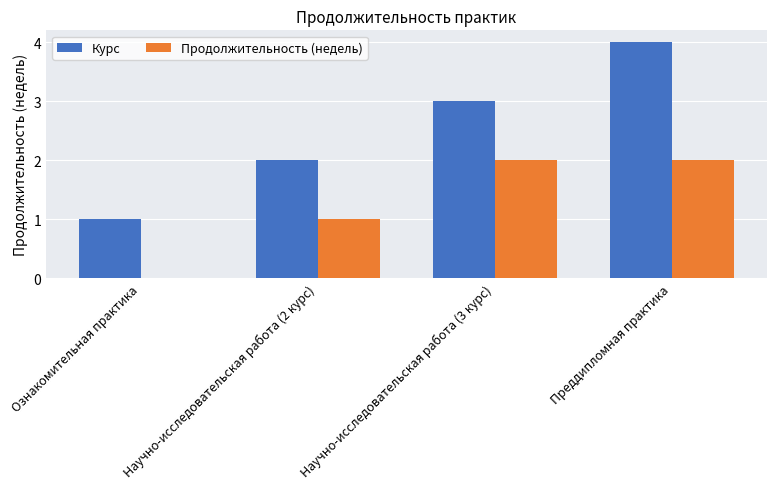

What is the sum of all Продолжительность (недель) values?

5